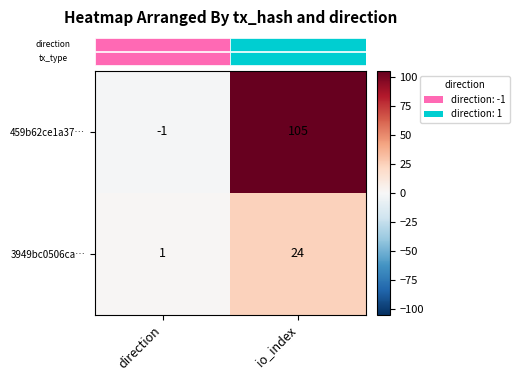

What is the total value across all series at io_index?

129